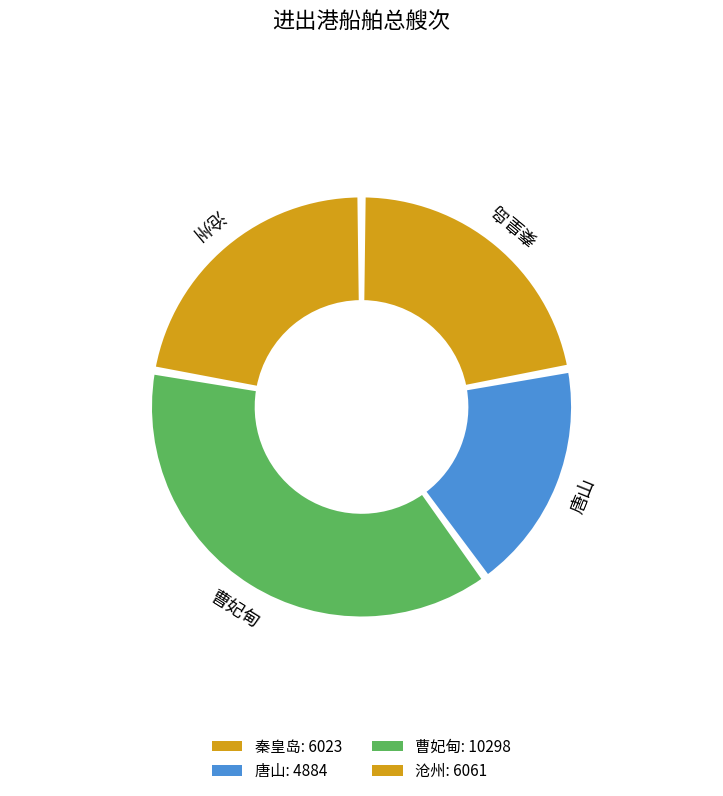

What is the ratio of the value at 沧州 to the value at 唐山?

1.2